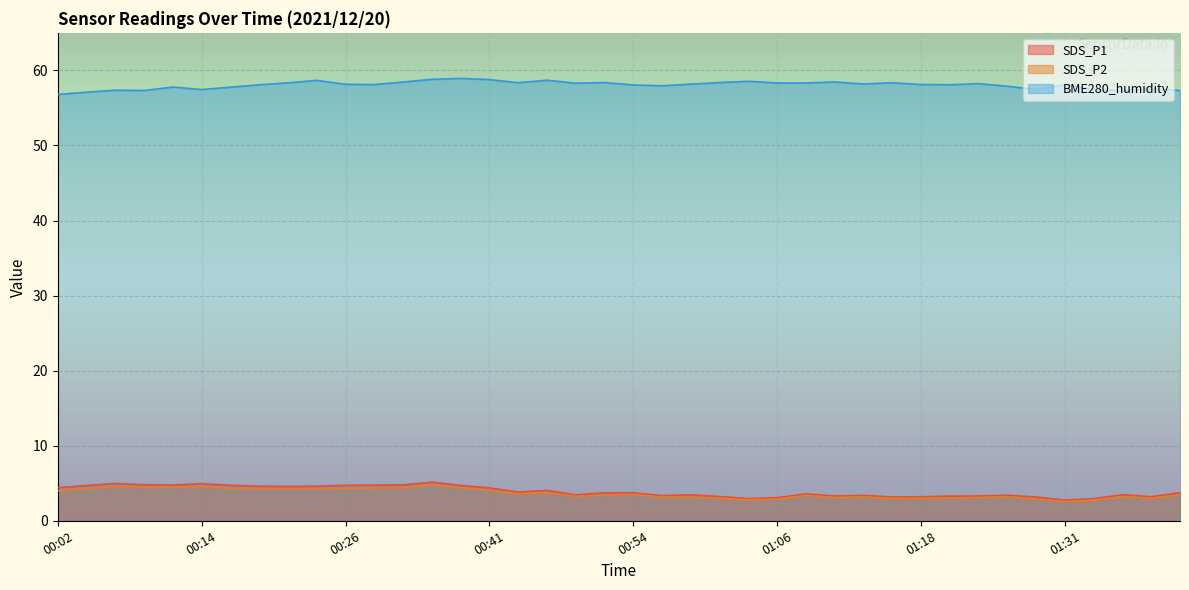

Which series has the largest total across all categories?

BME280_humidity